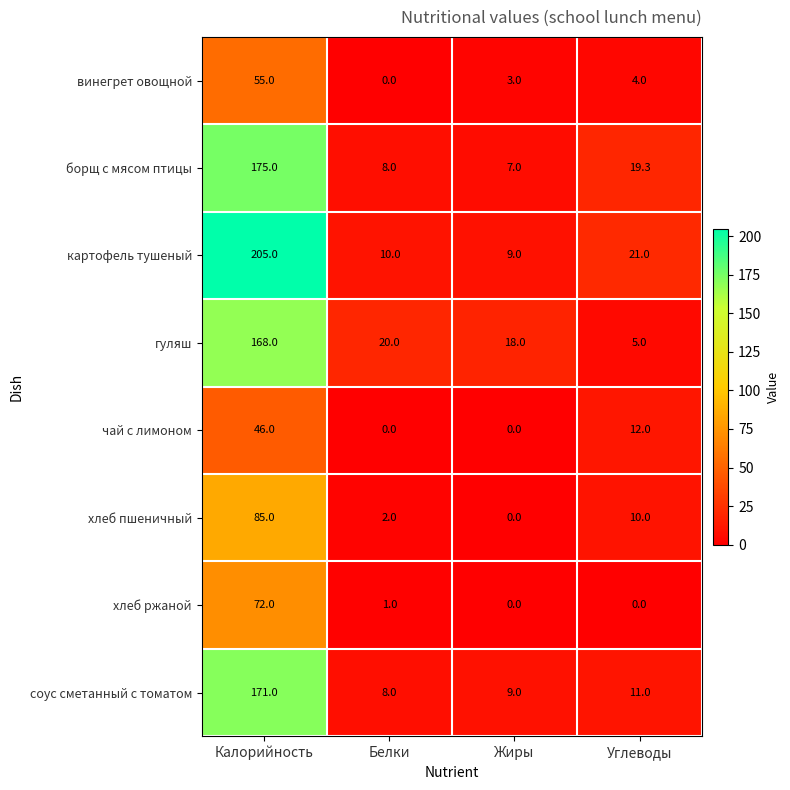

Which category has the highest value across all series?

Калорийность